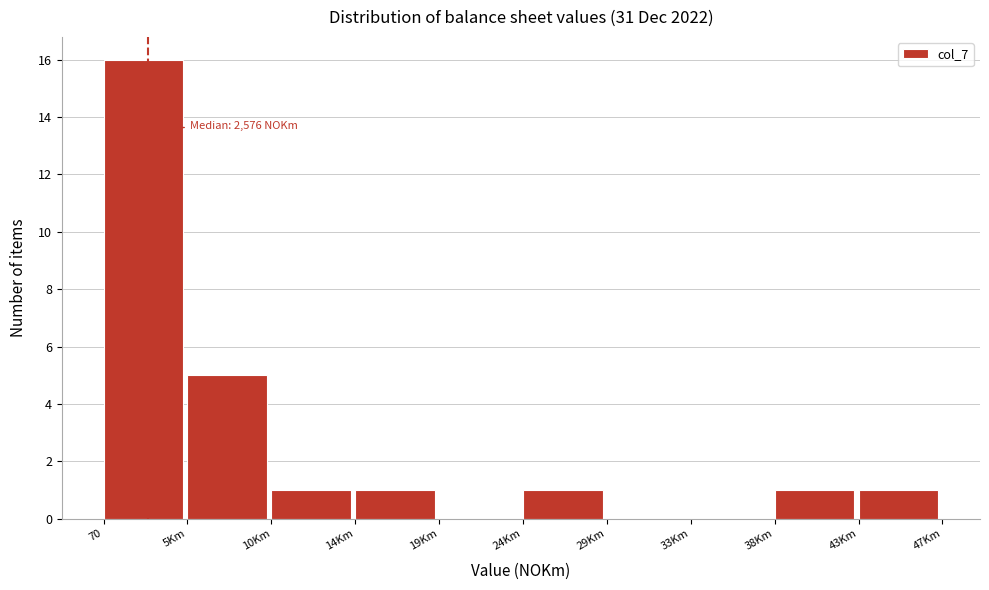

Reading left to right, list all the values displayed in this chart.

70=16	5Km=5	10Km=1	14Km=1	19Km=0	24Km=1	29Km=0	33Km=0	38Km=1	43Km=1